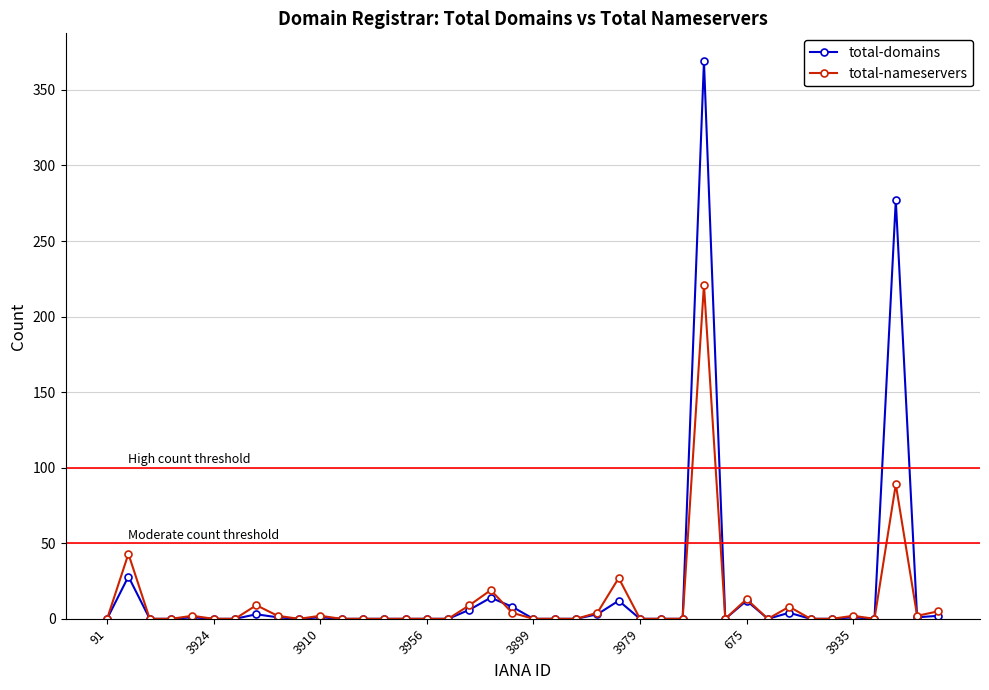

List the series in order of their peak value, highest first.

total-domains, total-nameservers